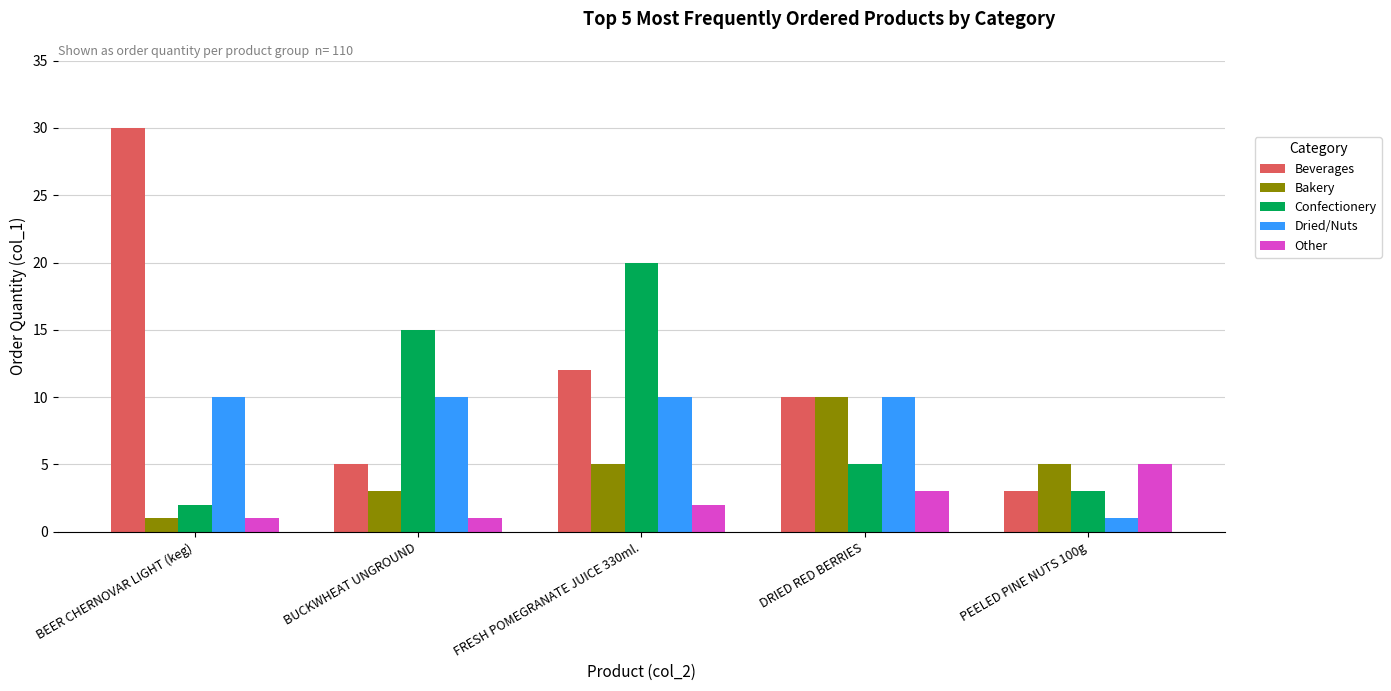

What is the difference between the second highest and minimum values in the Other series?

2